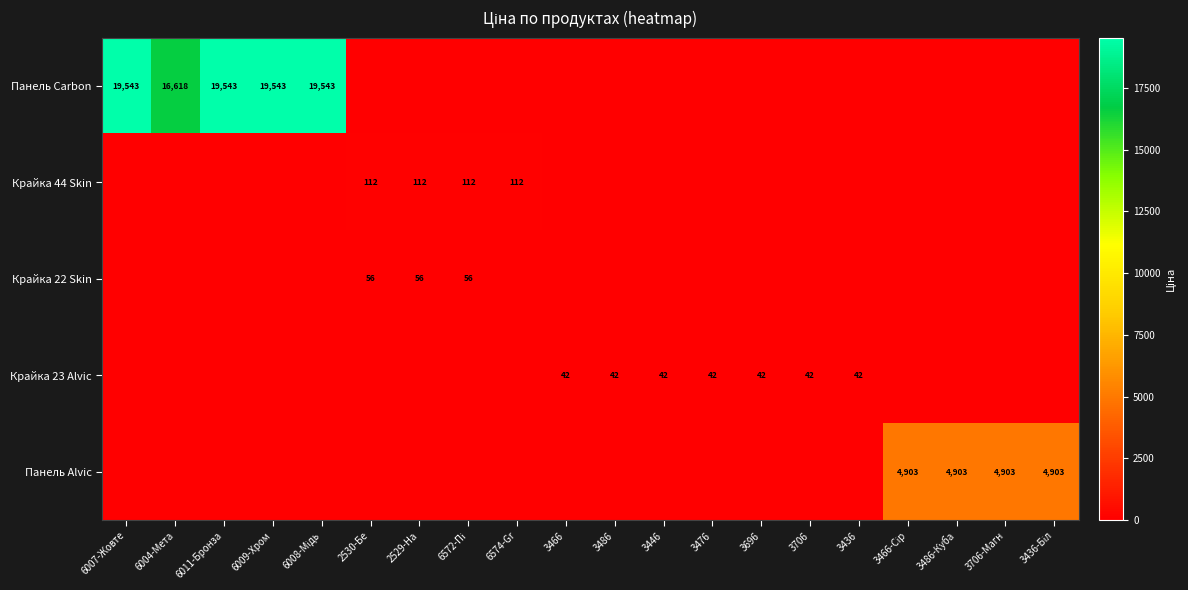

How many values in the Крайка 22 Skin series exceed 0?

3